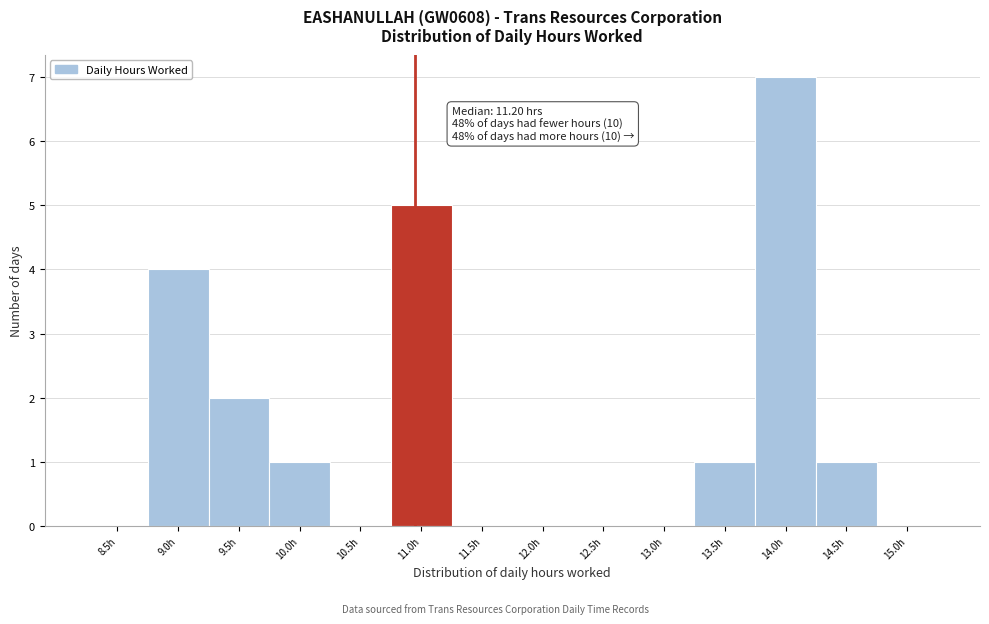

Reading right to left, what are all the values shown in this chart?

15.0h=0	14.5h=1	14.0h=7	13.5h=1	13.0h=0	12.5h=0	12.0h=0	11.5h=0	11.0h=5	10.5h=0	10.0h=1	9.5h=2	9.0h=4	8.5h=0